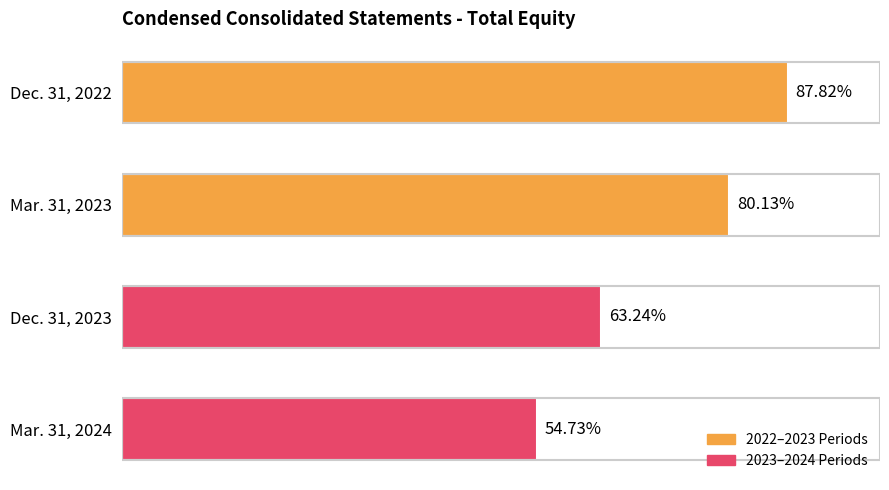

Does the chart contain any negative values?

No